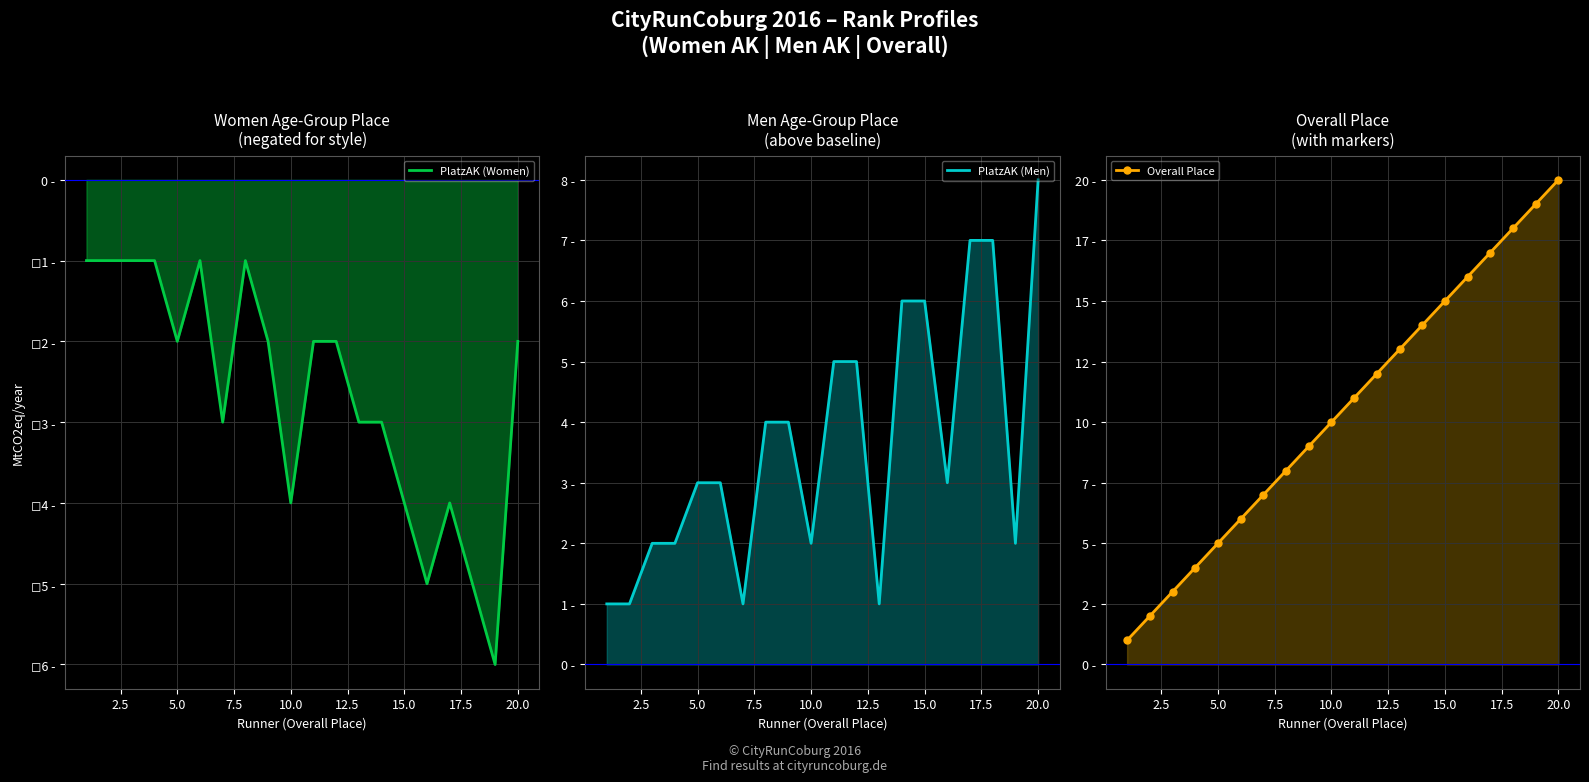

Rank the series by their average value, from highest to lowest.

Overall Place, PlatzAK (Men), PlatzAK (Women)